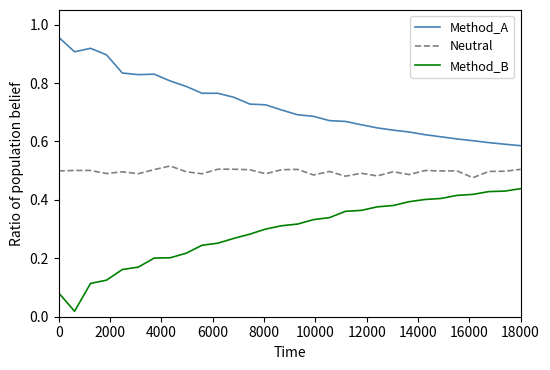

List the series in order of their peak value, highest first.

Method_A, Neutral, Method_B